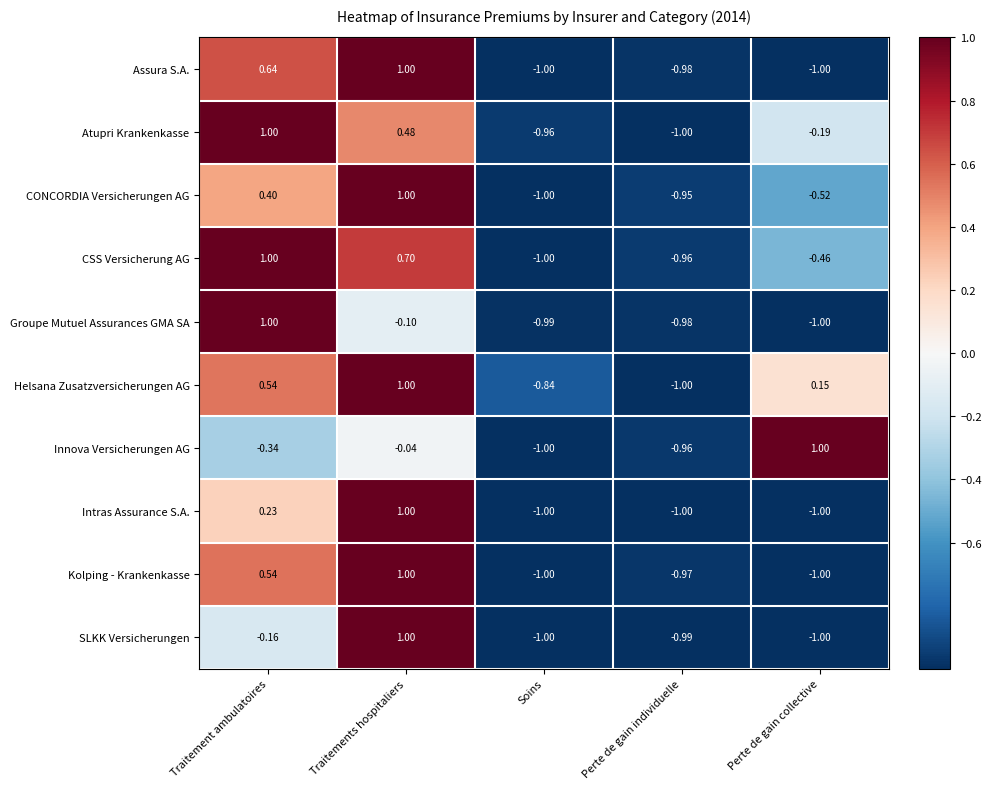

At which label is Innova Versicherungen AG closest to 0?

Traitements hospitaliers